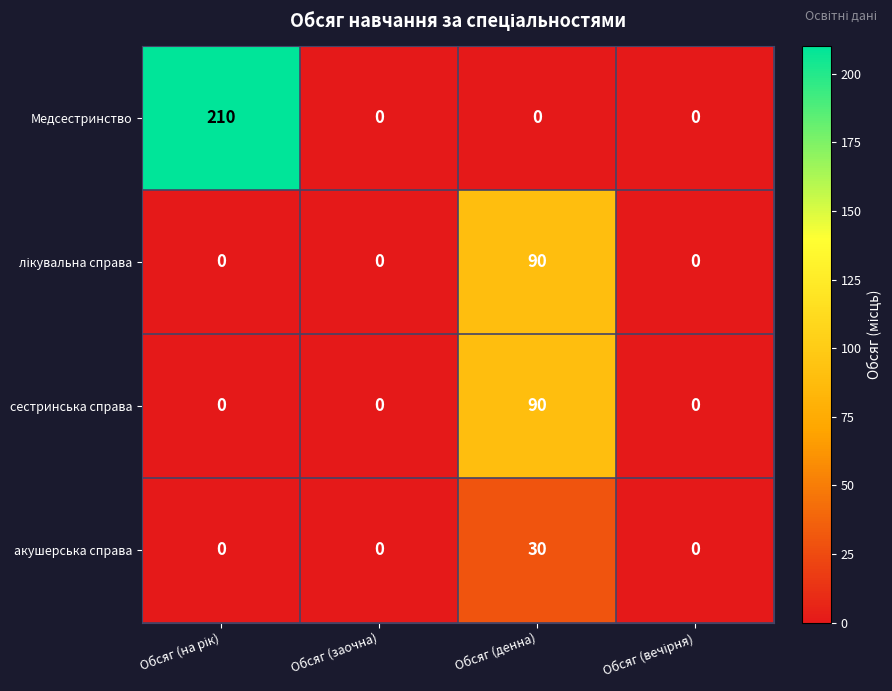

What is the difference between the сестринська справа values at Обсяг (заочна) and Обсяг (денна)?

90